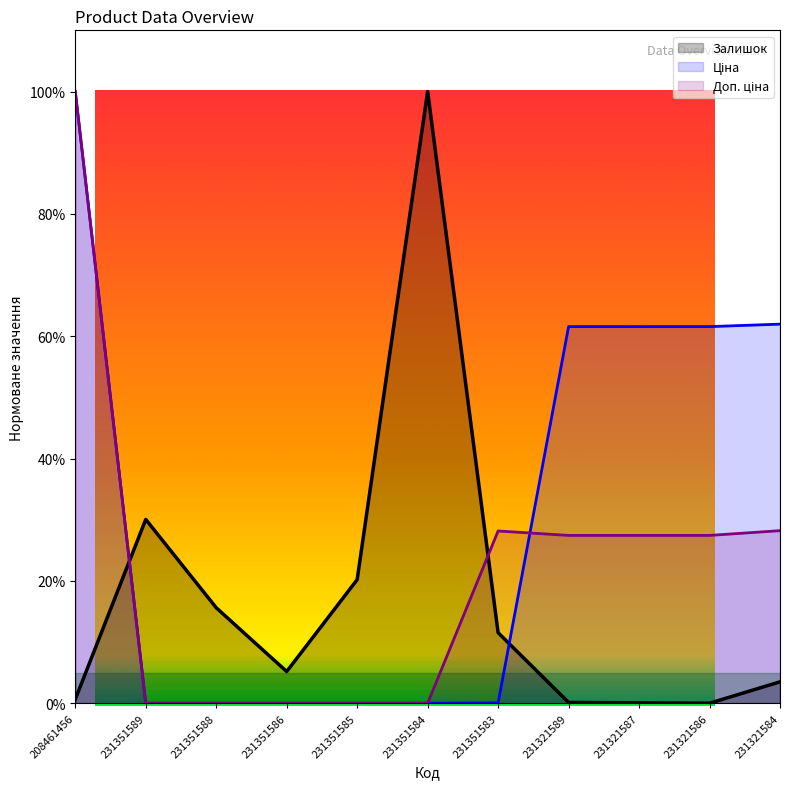

Between which two adjacent categories do Доп. ціна and Ціна first intersect?

231351583 and 231321589